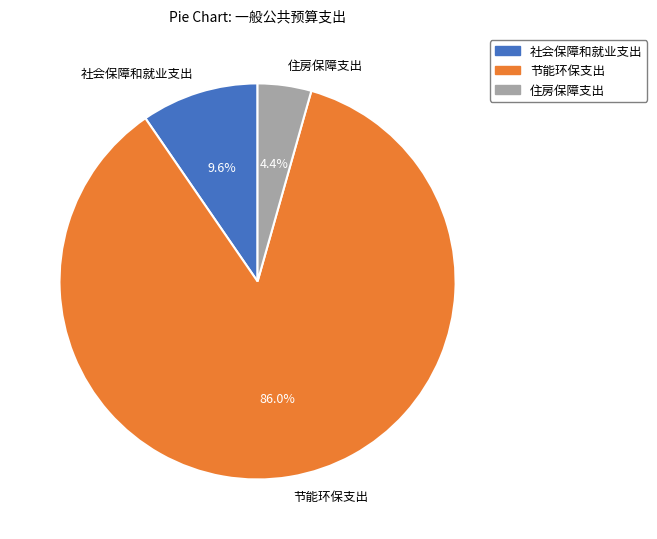

Which slice is the largest?

节能环保支出